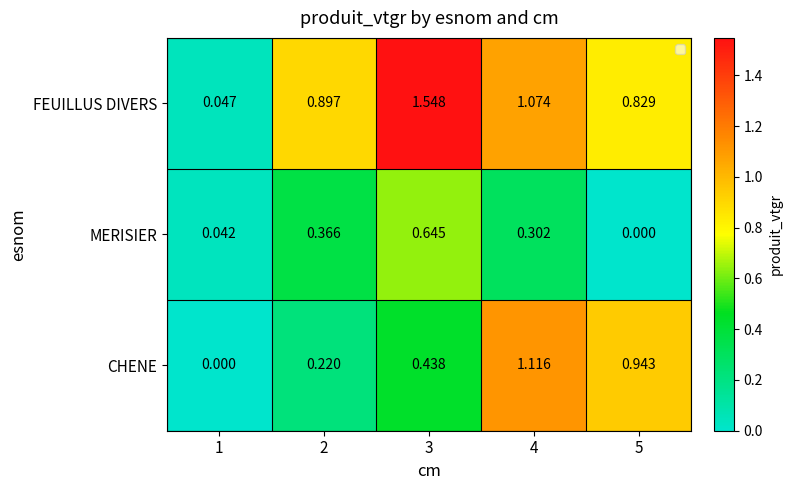

Count the number of data series in this chart.

3